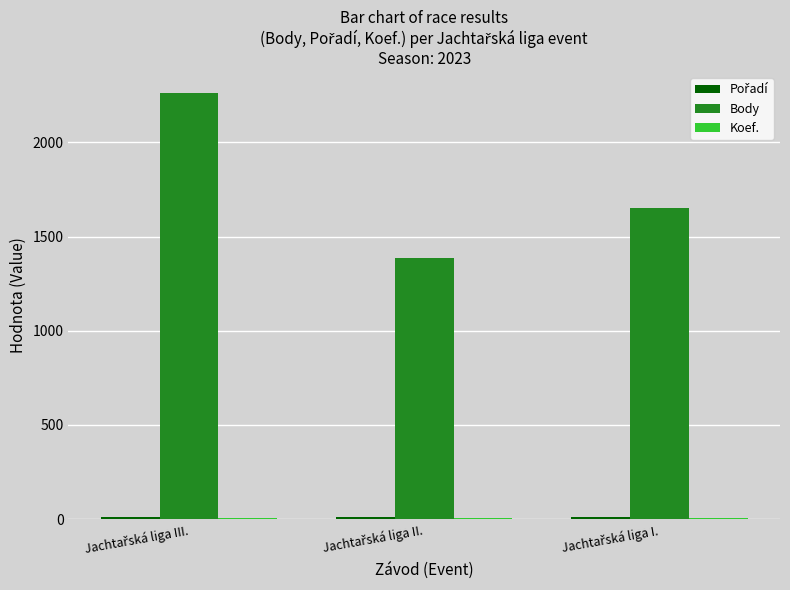

How many groups of bars are there?

3